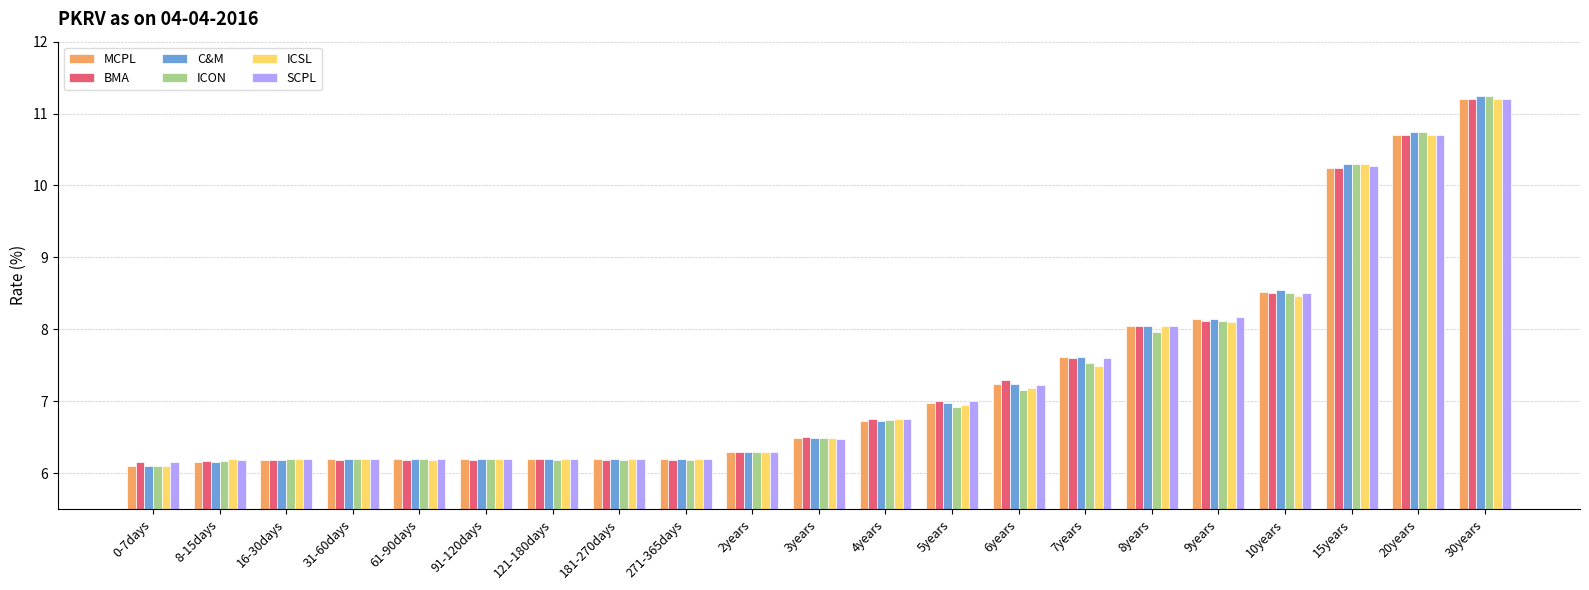

What is the total value across all series at 8years?

48.2